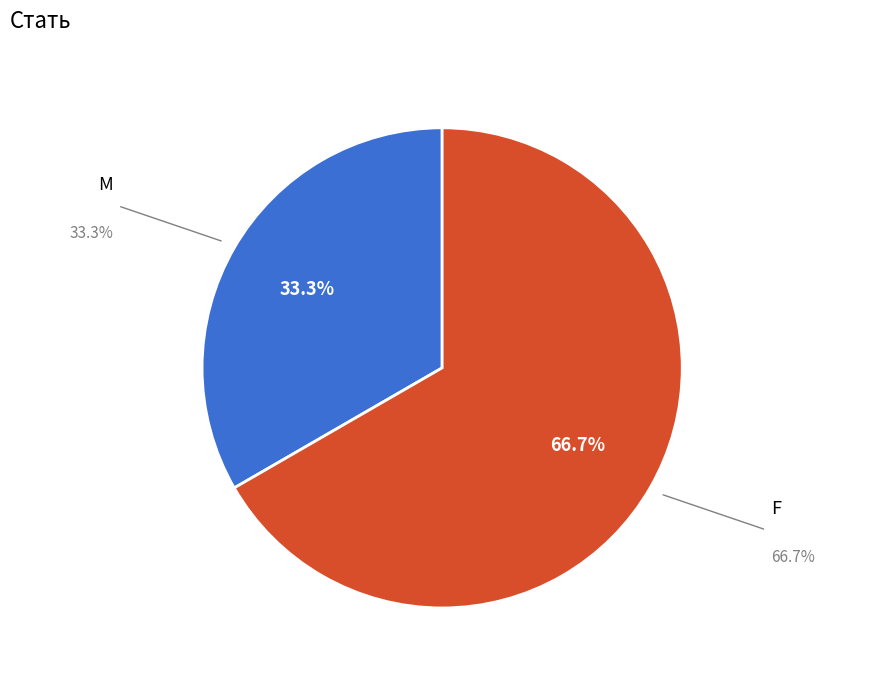

Is there a majority slice in this chart?

Yes